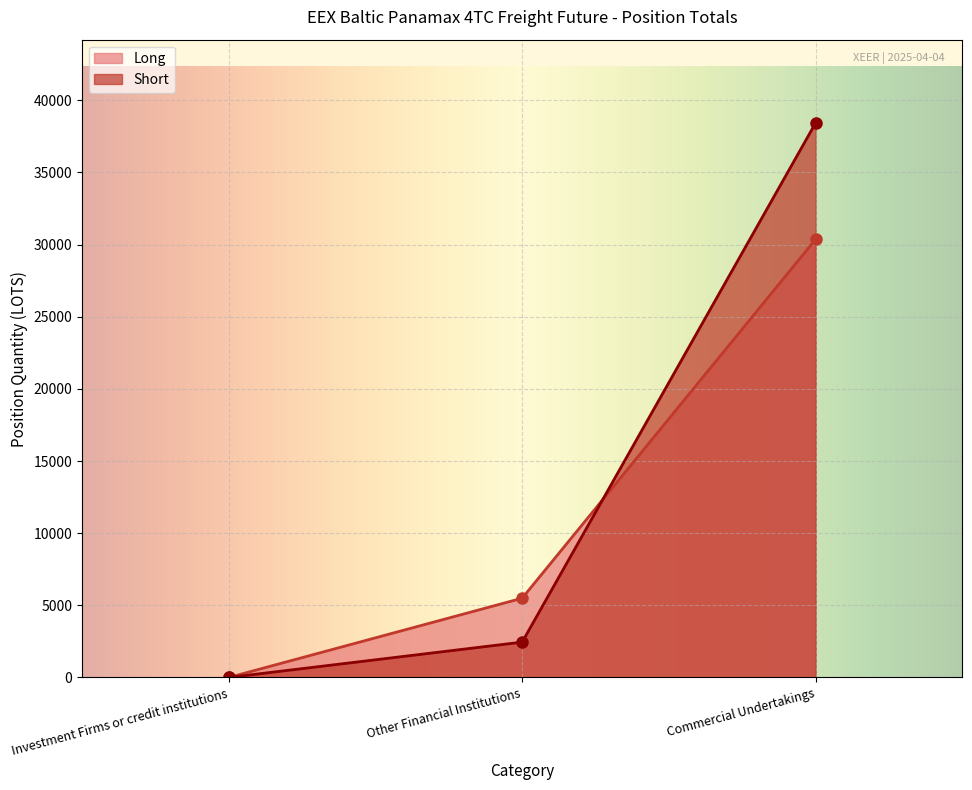

What is the label of the 1st point from the right?

Commercial Undertakings